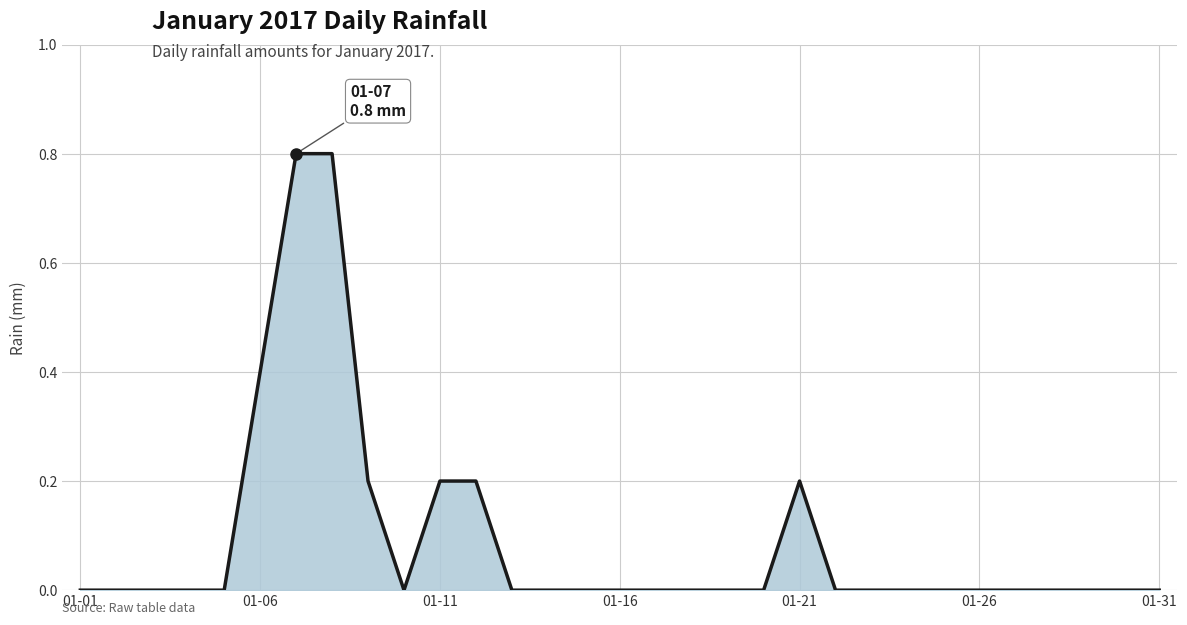

Does the chart display data point markers on the line(s)?

No